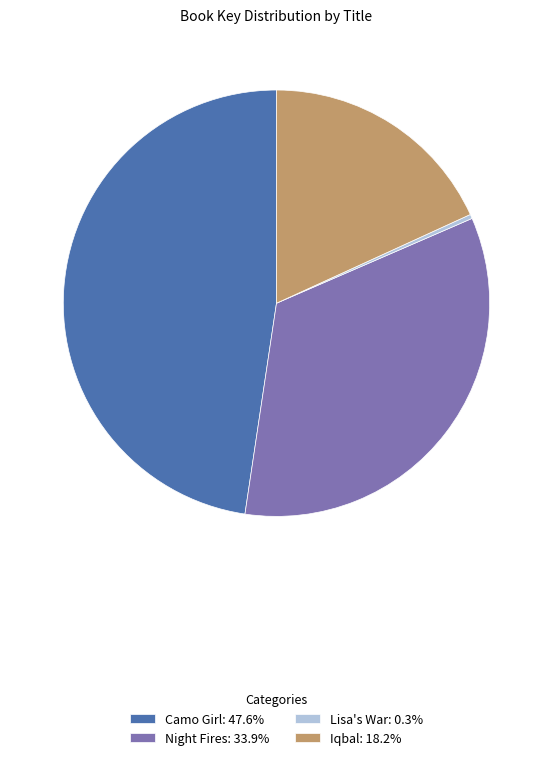

Combined, do Iqbal: 18.2% and Lisa's War: 0.3% account for over 50%?

No